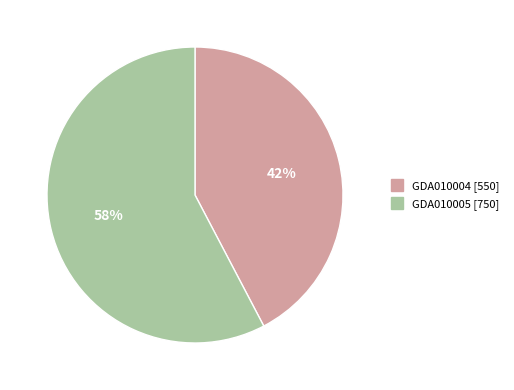

What is the largest slice in the pie chart?

GDA010005